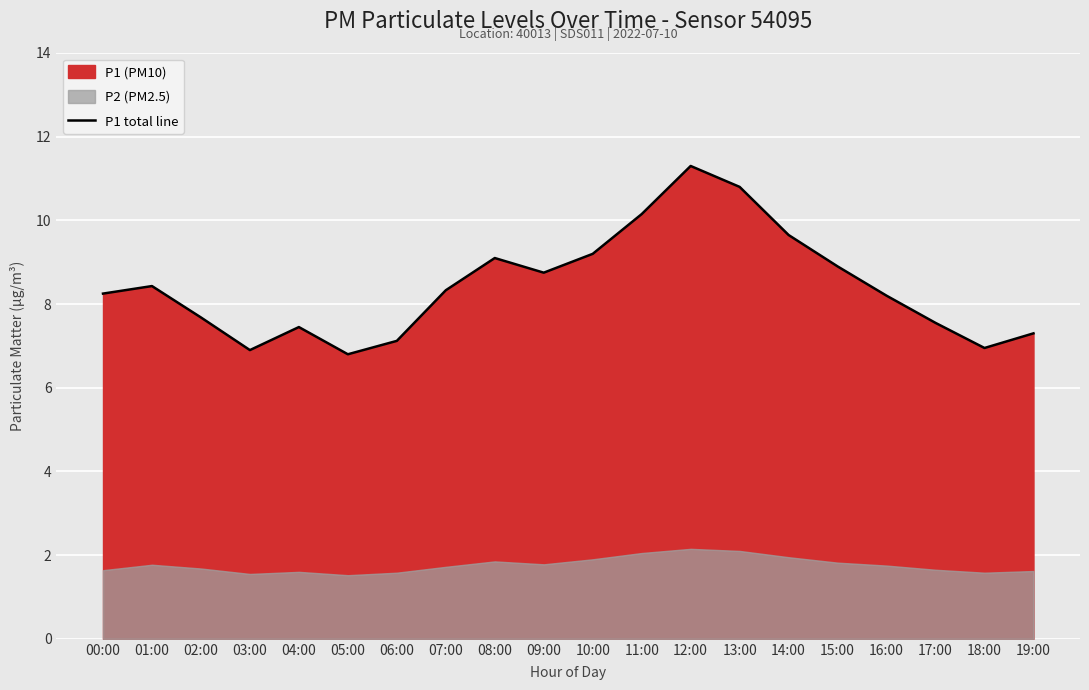

At which category does the data reach its first local valley?

03:00